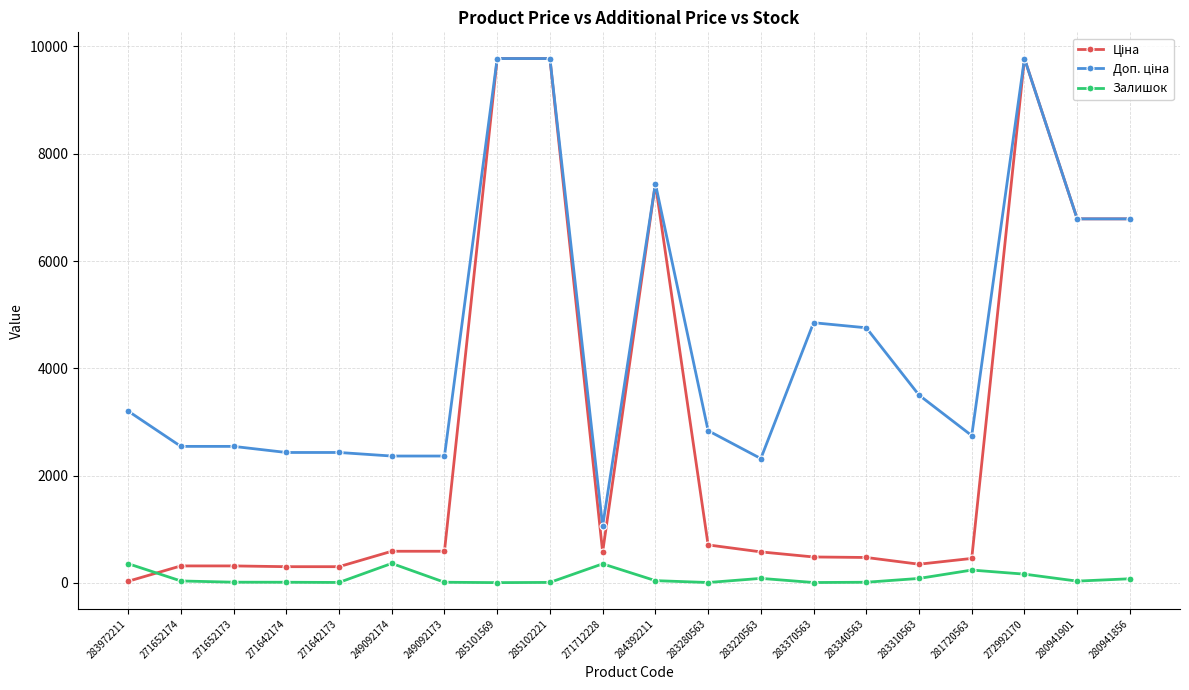

What is the greatest value displayed?

9775.5